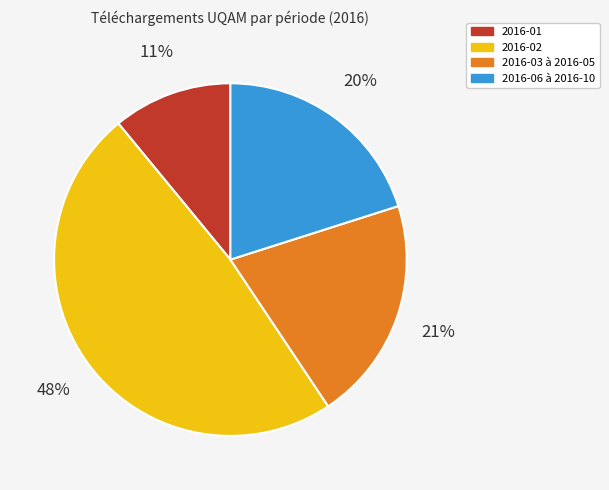

Does any single category account for the majority?

No